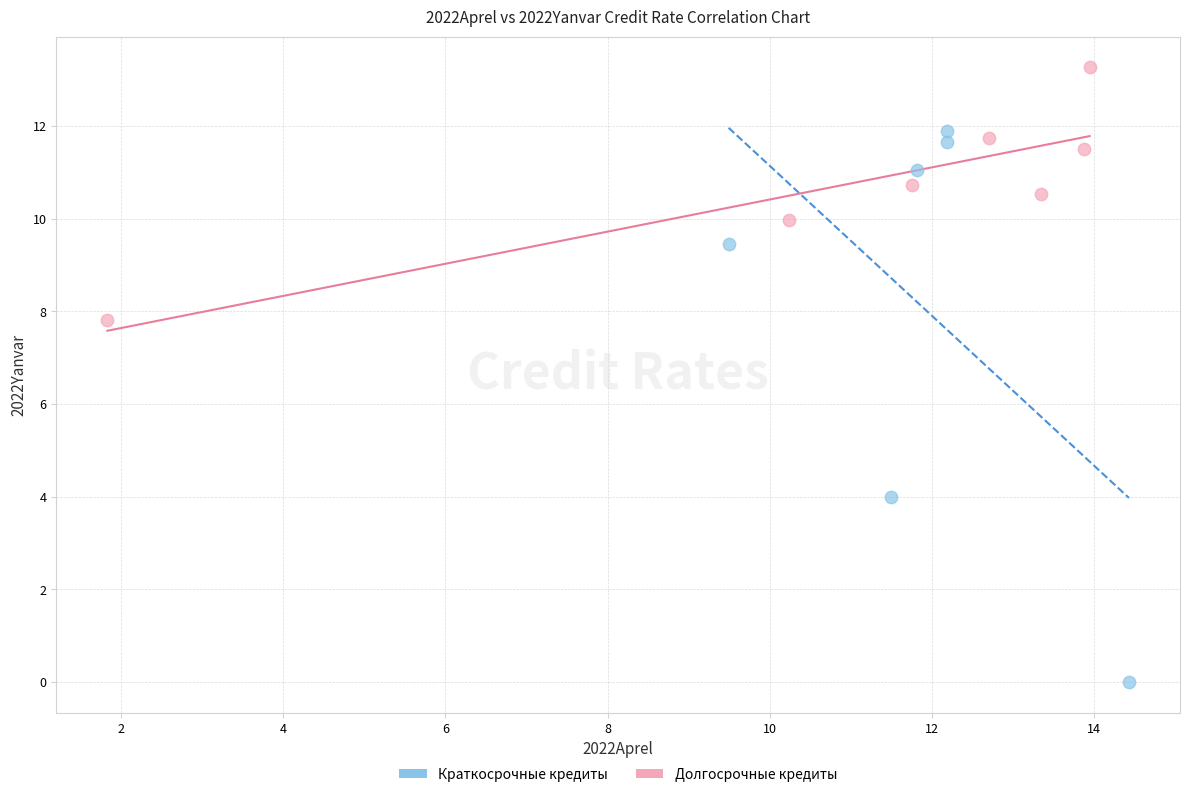

Which series reaches the maximum Y coordinate?

Долгосрочные кредиты